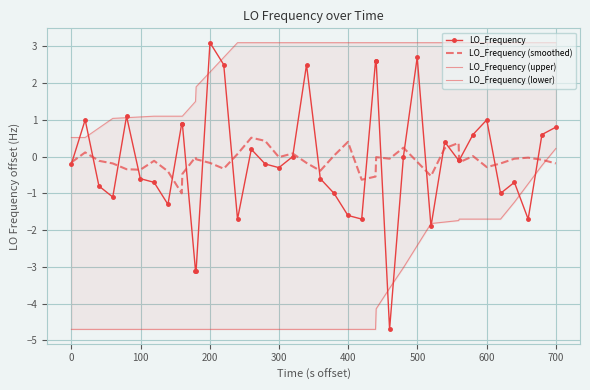

How many lines are shown in the chart?

4